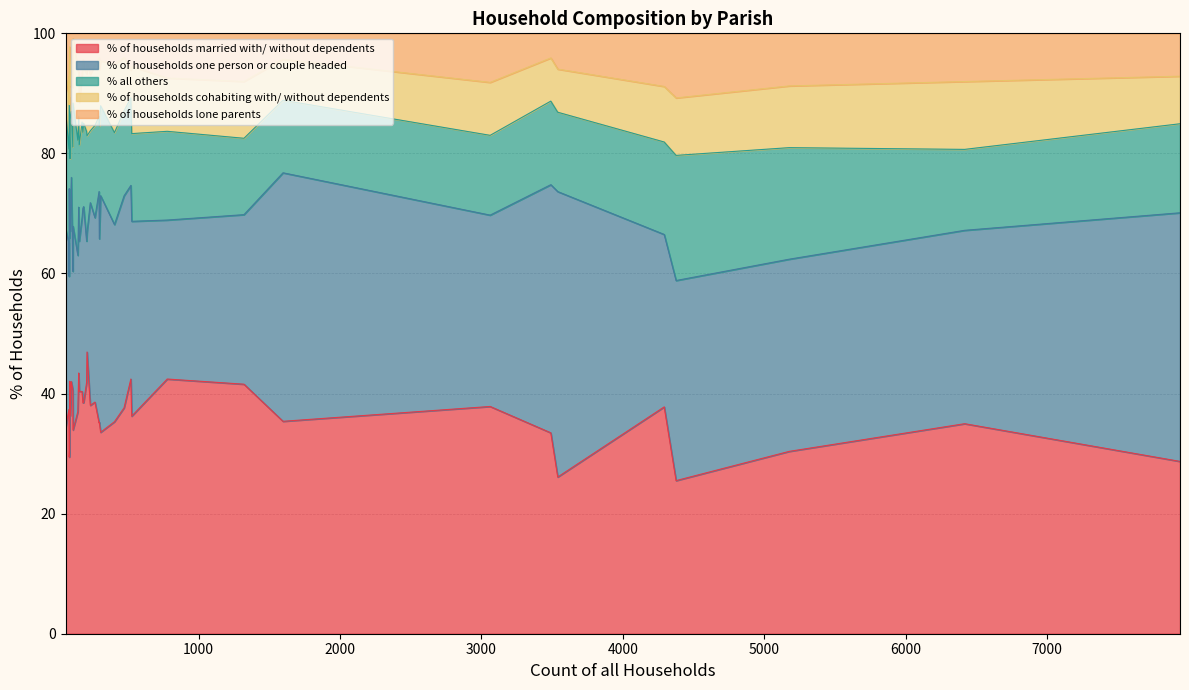

True or false: % of households lone parents has more than 2 interior local peaks.

True